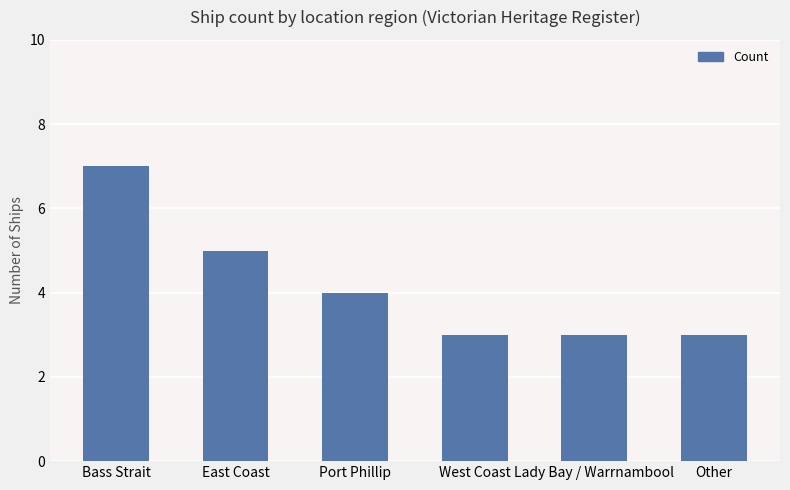

What is the greatest value displayed?

7